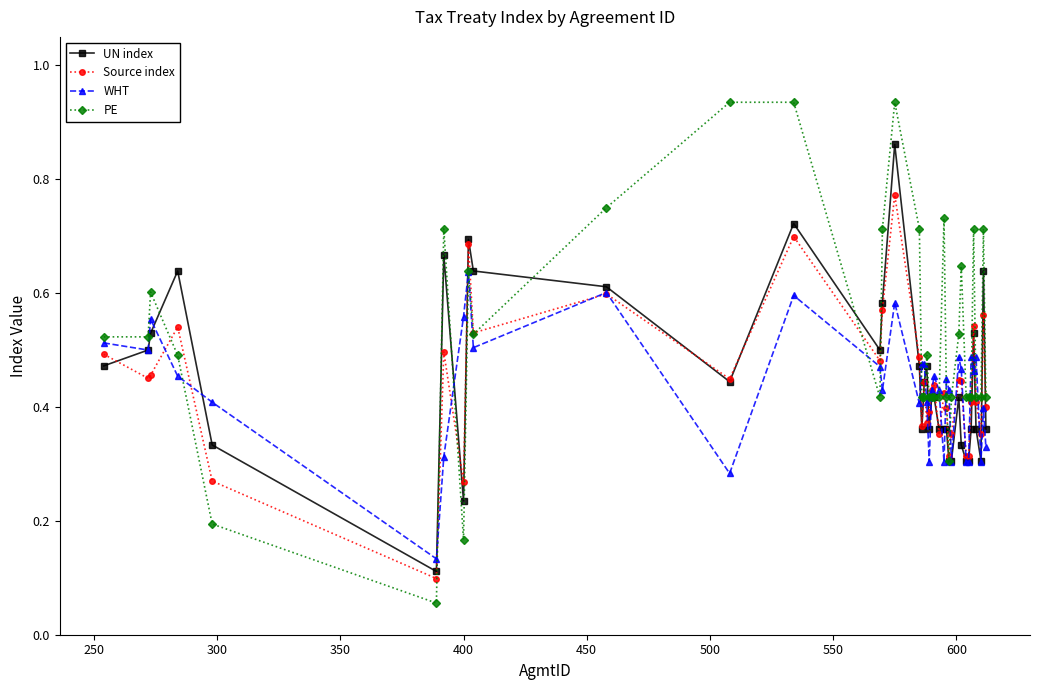

True or false: UN index has more than 0 interior local peaks.

True